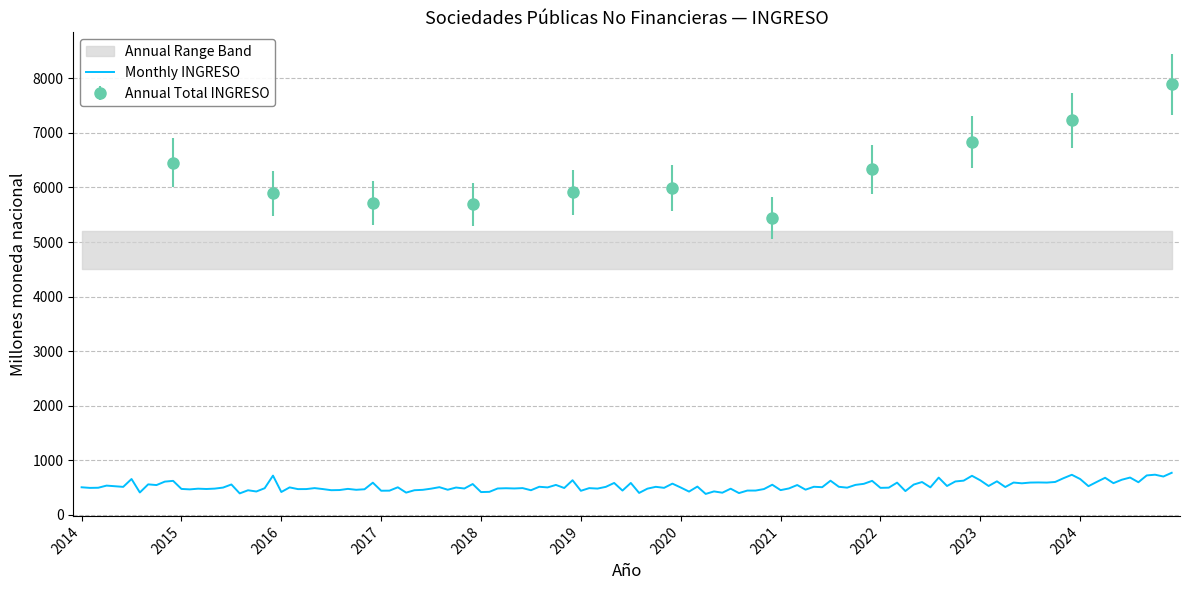

Which category has the highest value across all series?

Total 2024